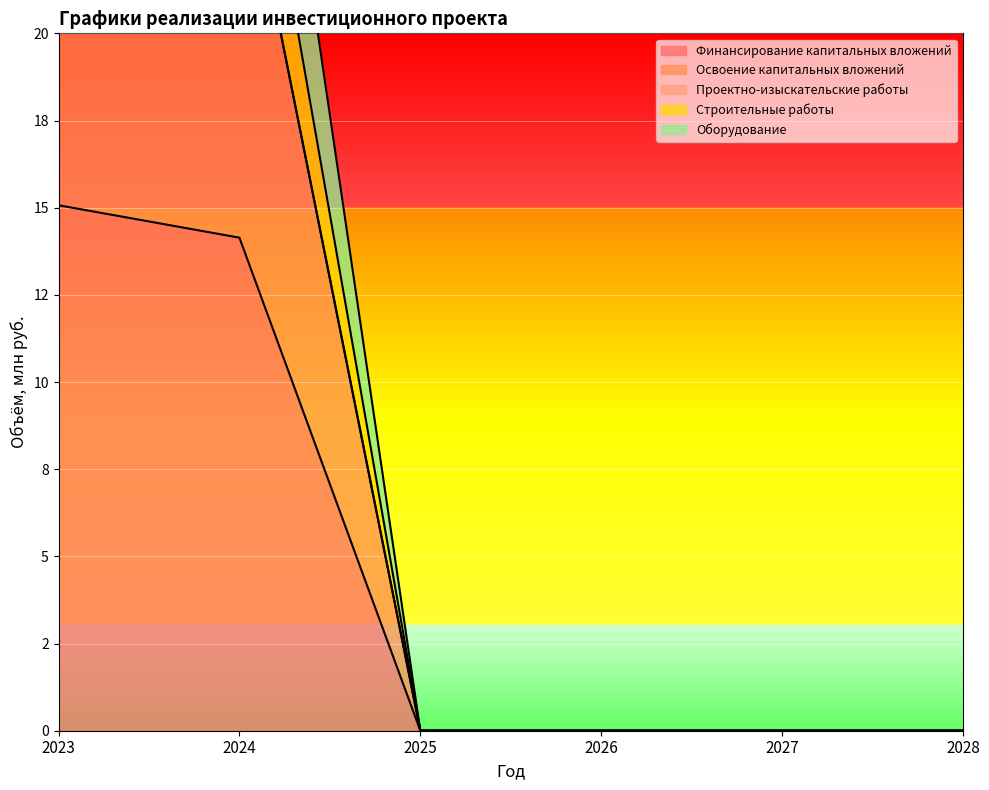

What is the maximum value for Освоение капитальных вложений?

27.6